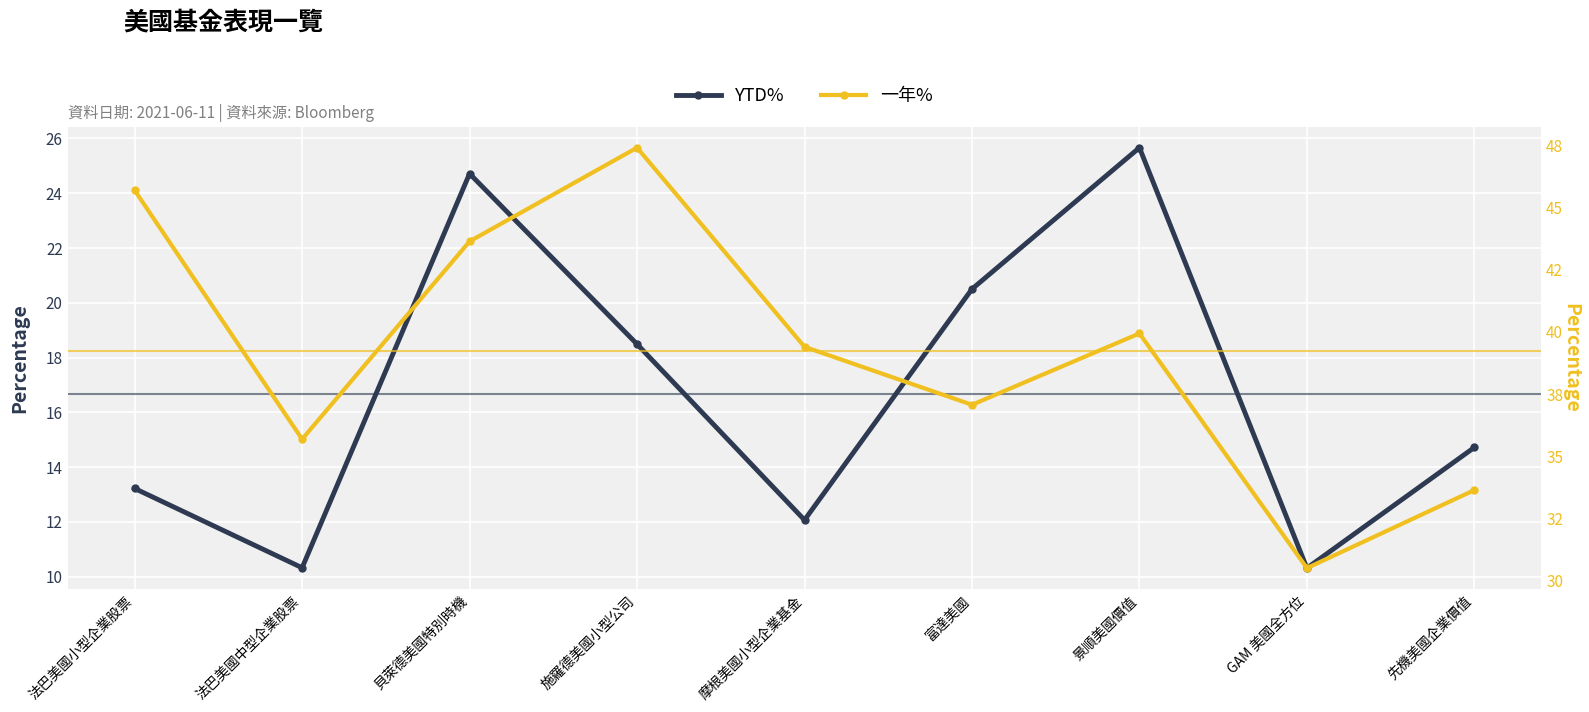

How many data points in 一年% are less than 39?

4